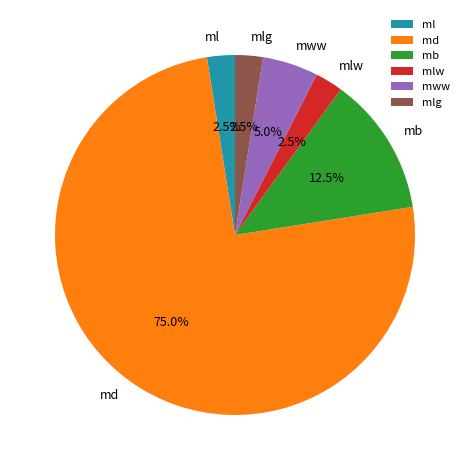

To the nearest percent, what is the average slice percentage?

17%